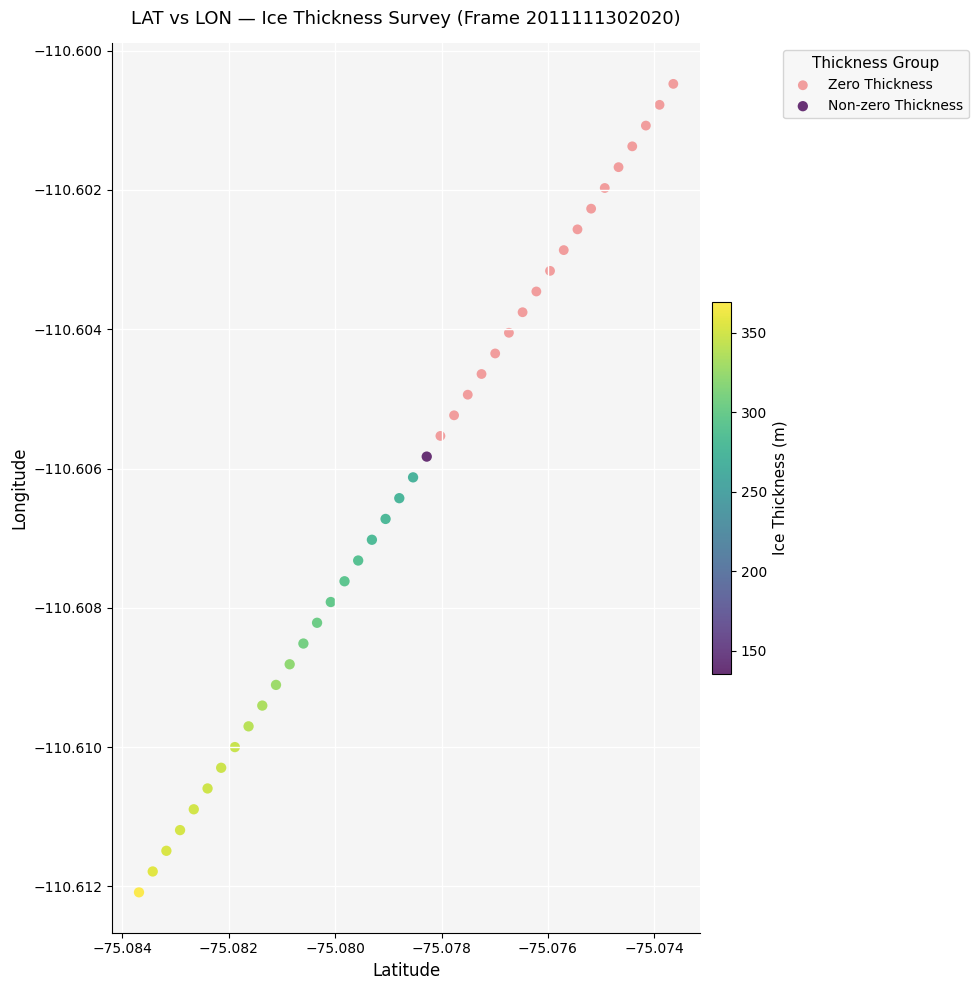

Which series has the widest spread of Y values?

Non-zero Thickness